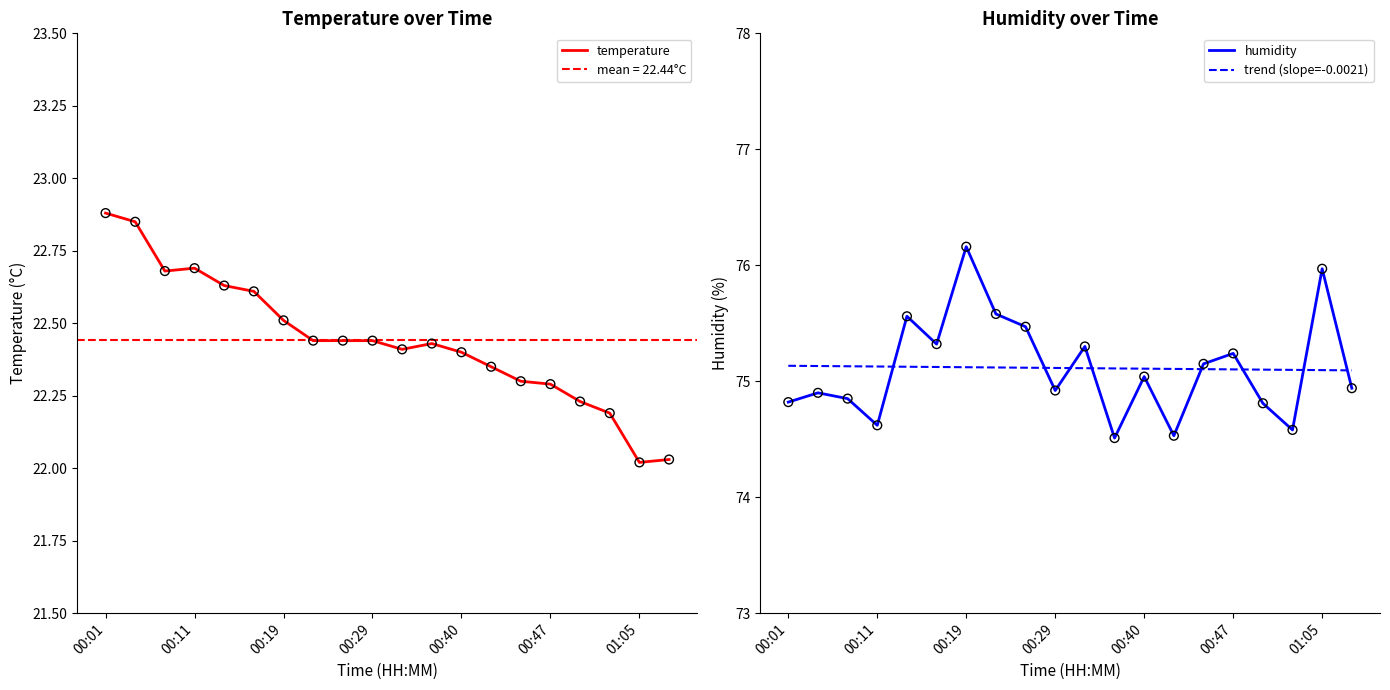

What are all the series names shown in the legend?

temperature, humidity, trend (slope=-0.0021)